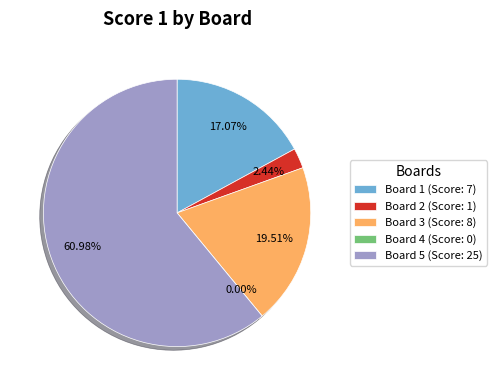

Which slice represents more than half of the pie?

Board 5